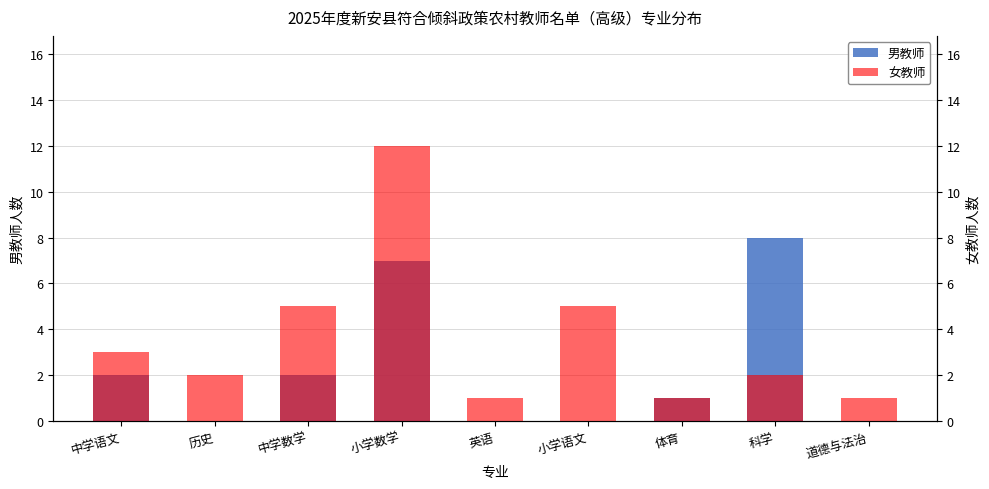

What is the total value across all series at 体育?

2